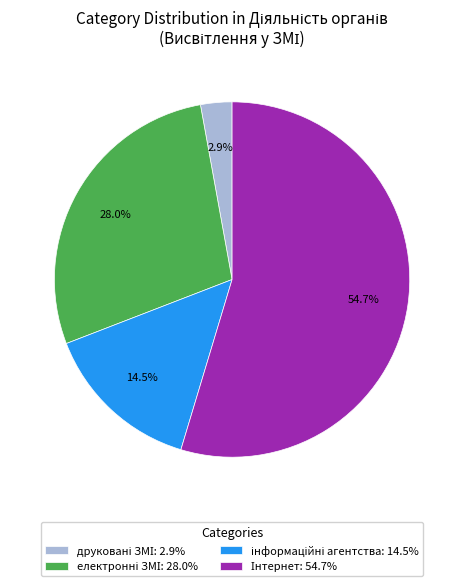

Is there a majority slice in this chart?

Yes